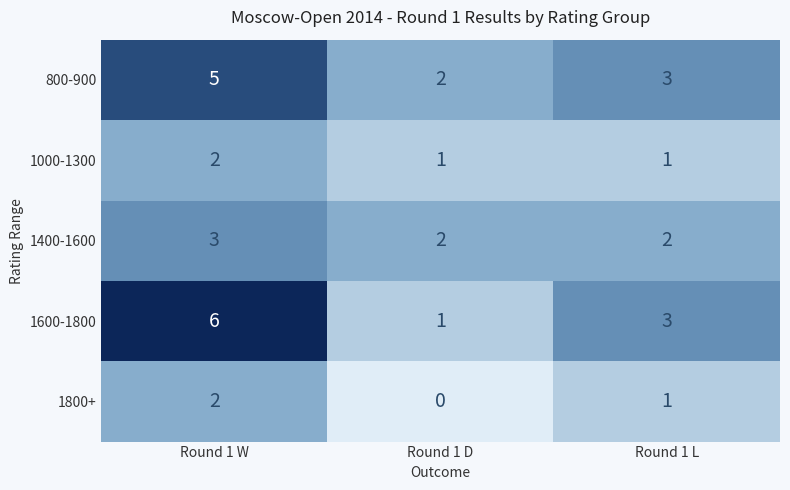

Is the value of 1800+ at Round 1 D greater than the value of 1600-1800 at Round 1 L?

No